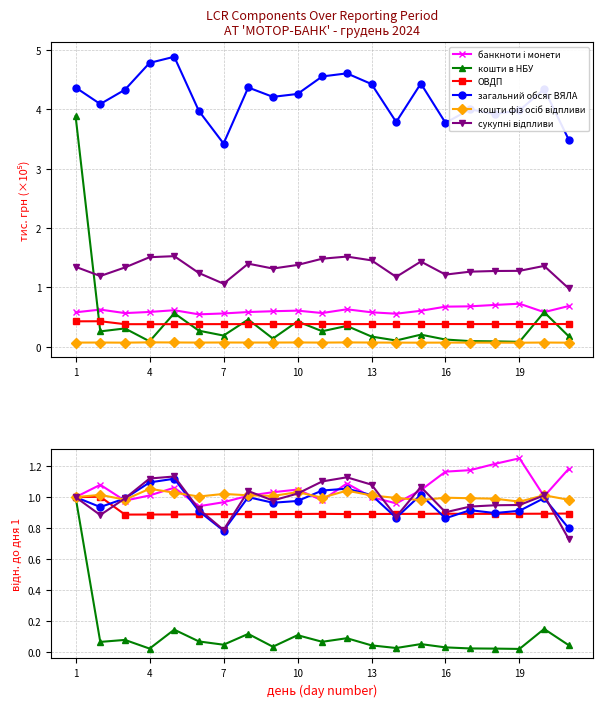

What is the maximum value for ОВДП?

1.0